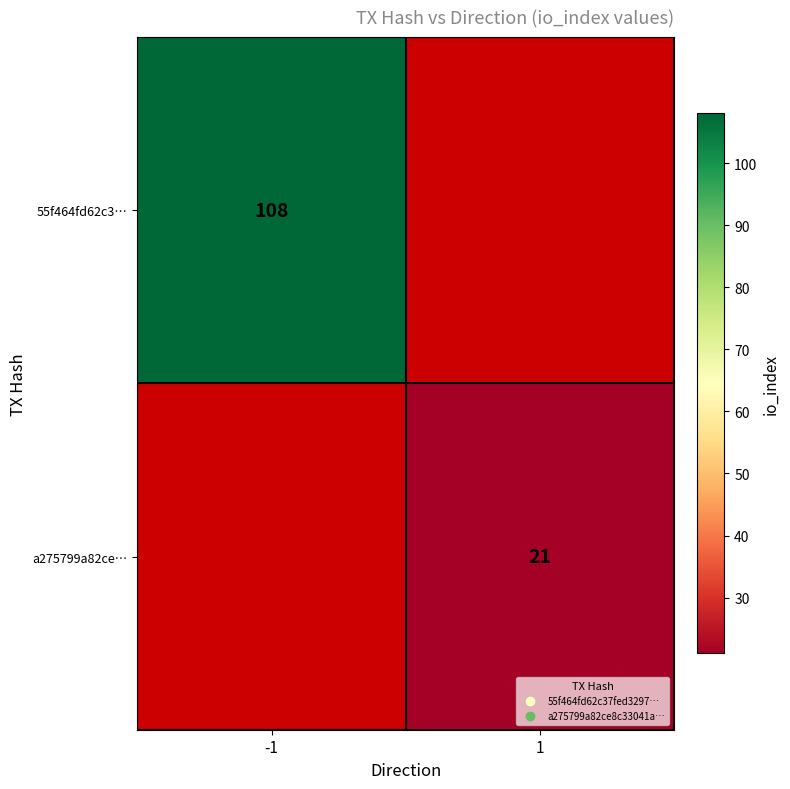

Is the value of 55f464fd62c3… at 1 greater than the value of a275799a82ce… at 1?

No